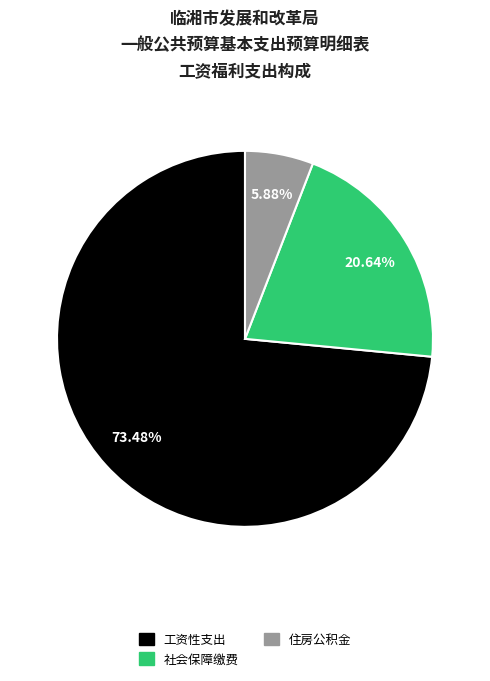

To the nearest percent, what is the difference between the largest and smallest slice percentages?

68%